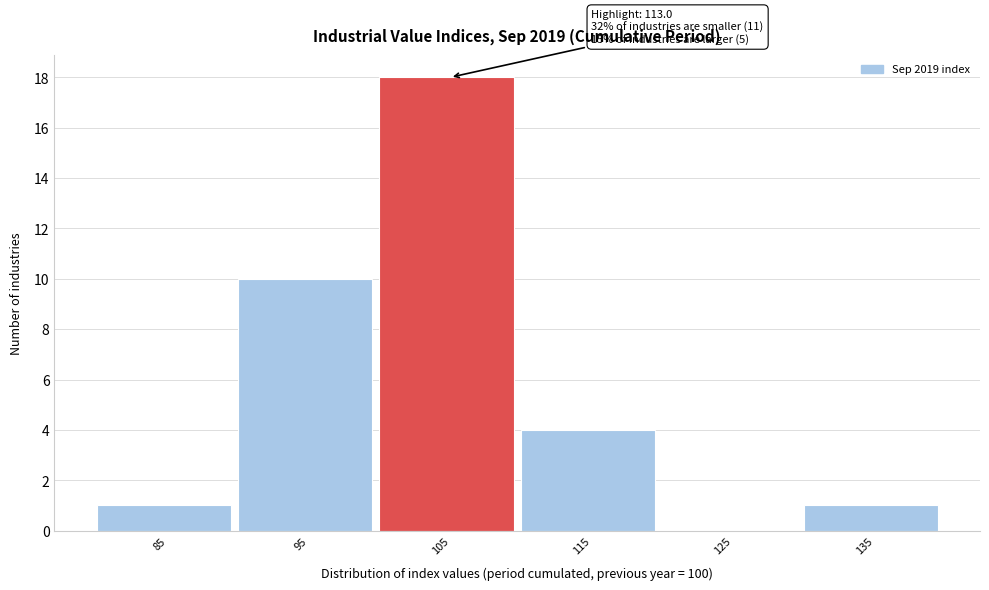

Reading left to right, list all the values displayed in this chart.

85=1	95=10	105=18	115=4	125=0	135=1